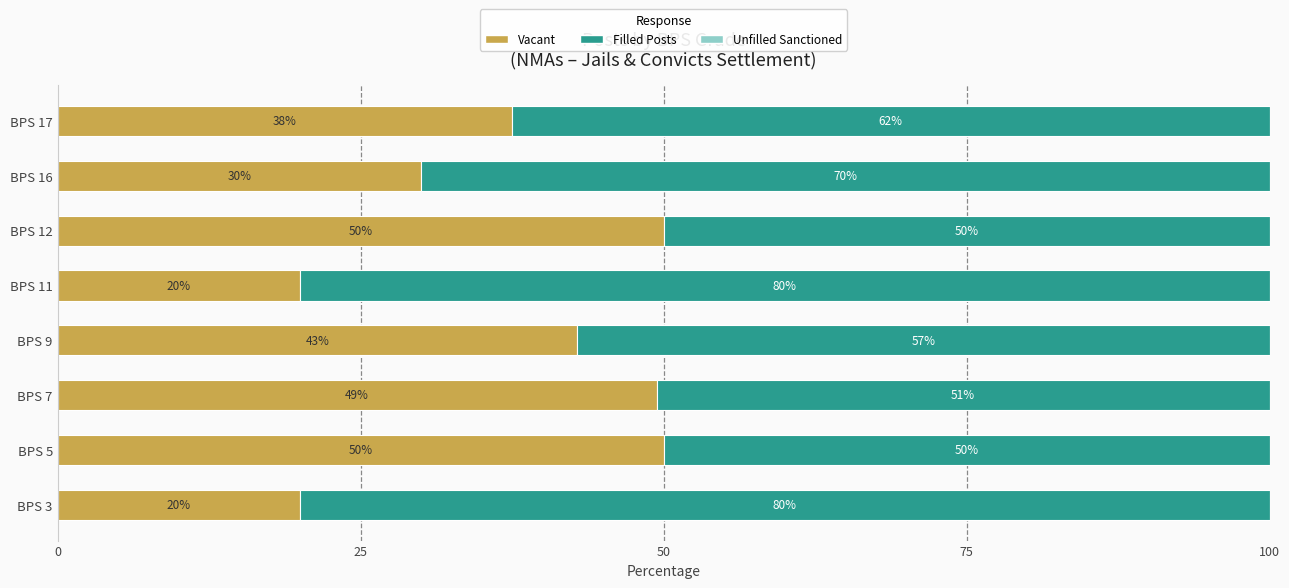

What is the total value across all series at BPS 17?

100.0